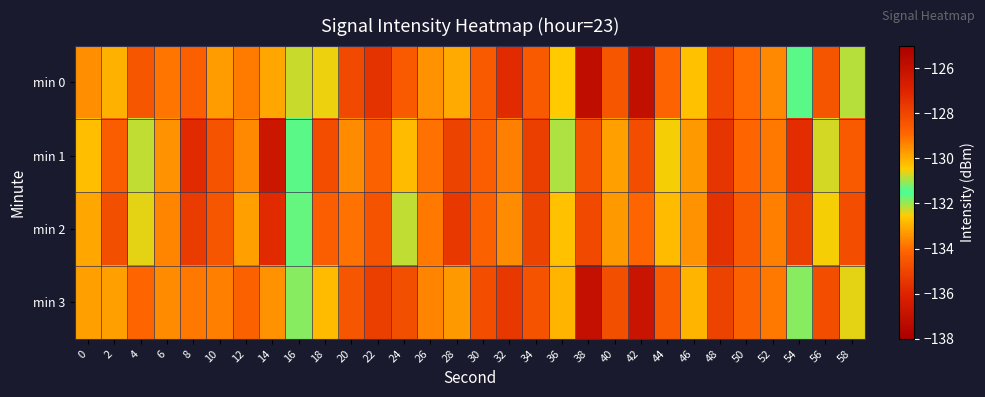

What is the difference between the highest and lowest values at 28?

2.4